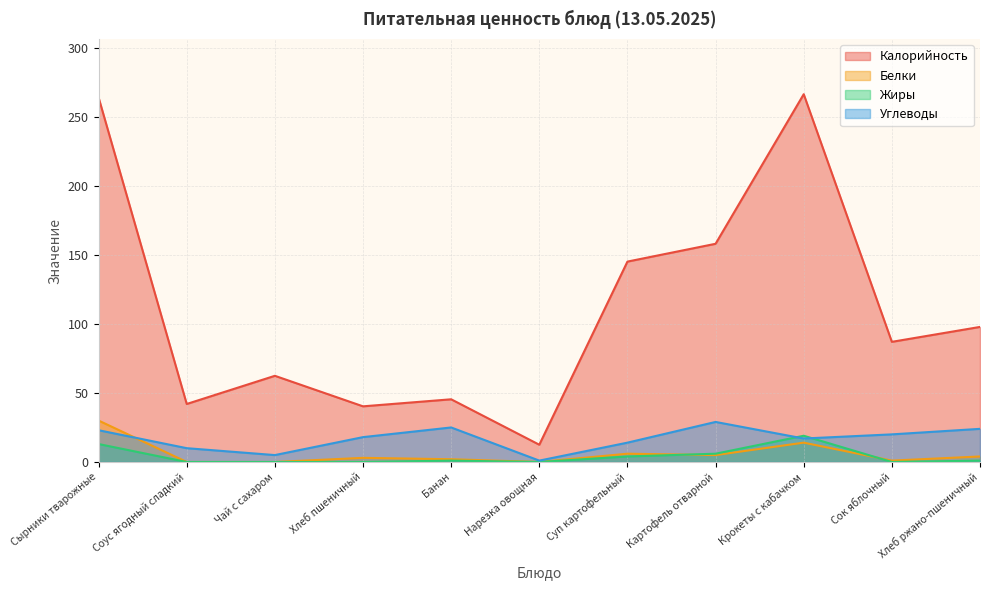

Which has a higher value, Хлеб пшеничный or Банан?

Банан